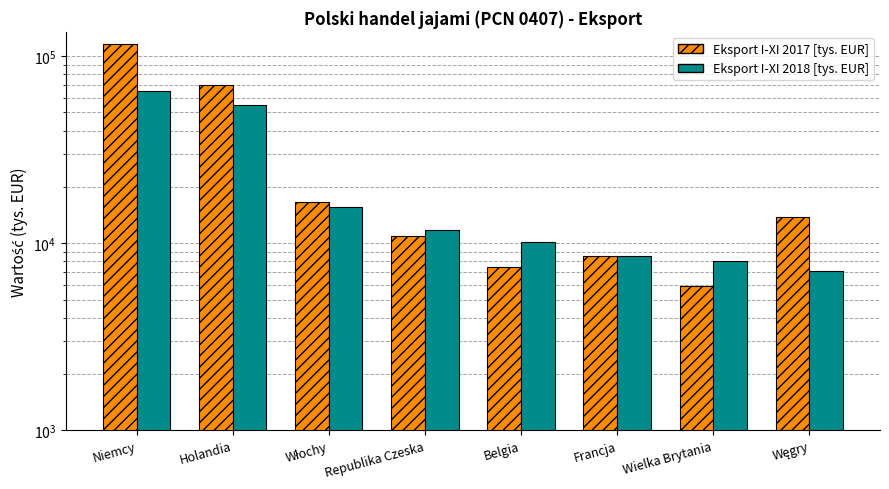

What is the spread (max minus min) of values at Belgia?

2665.1